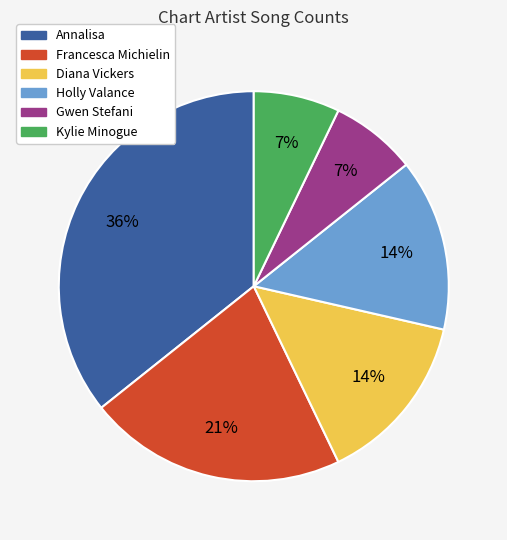

Between Kylie Minogue and Francesca Michielin, which is larger?

Francesca Michielin